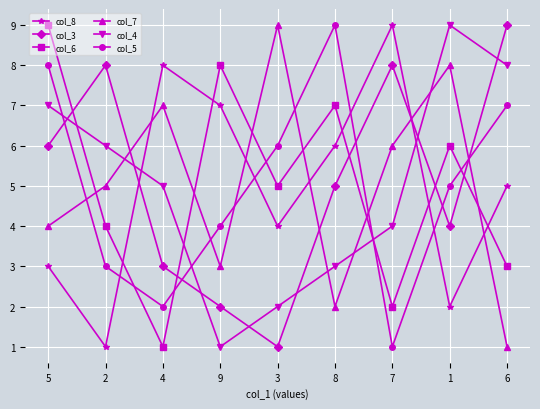

What value does the col_8 series have at 9?

7